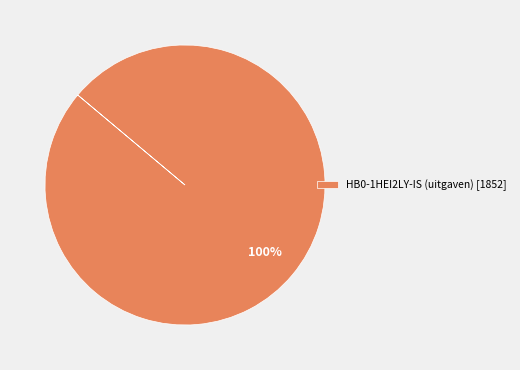

Is it true that HB0-1HEI2LY-IS (uitgaven) [1852] is 89% of the pie?

False